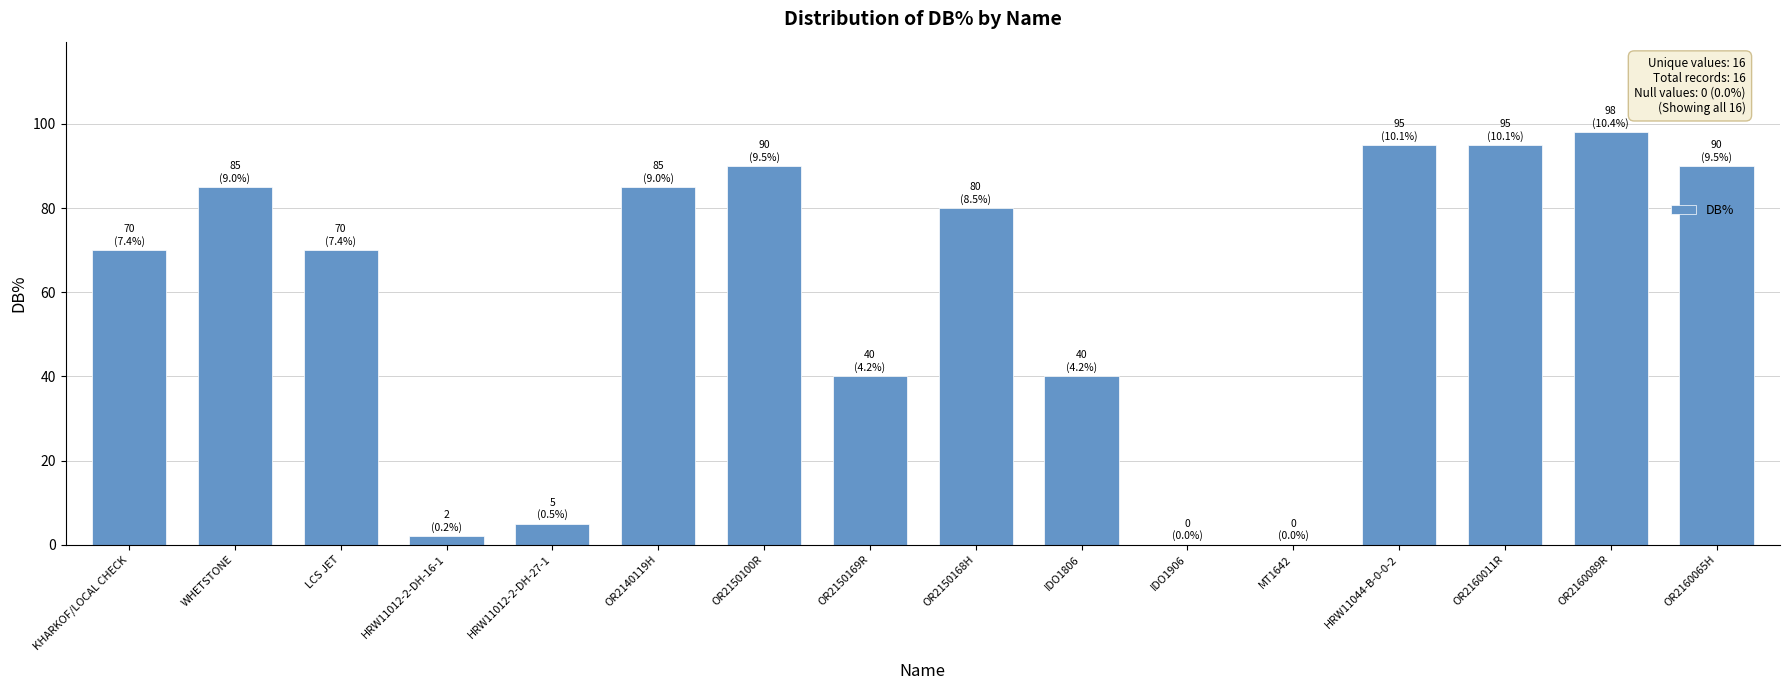

How many series are shown in this chart?

1